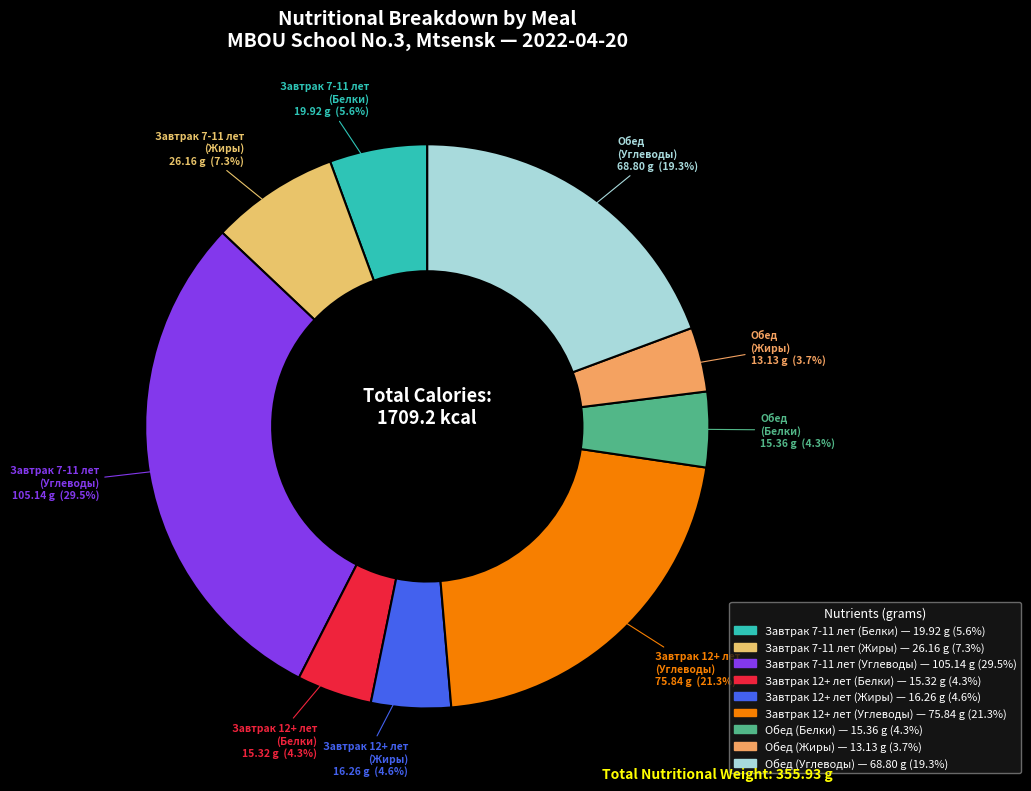

What portion of the pie excludes Завтрак 12+ лет (Жиры)?

95.4%